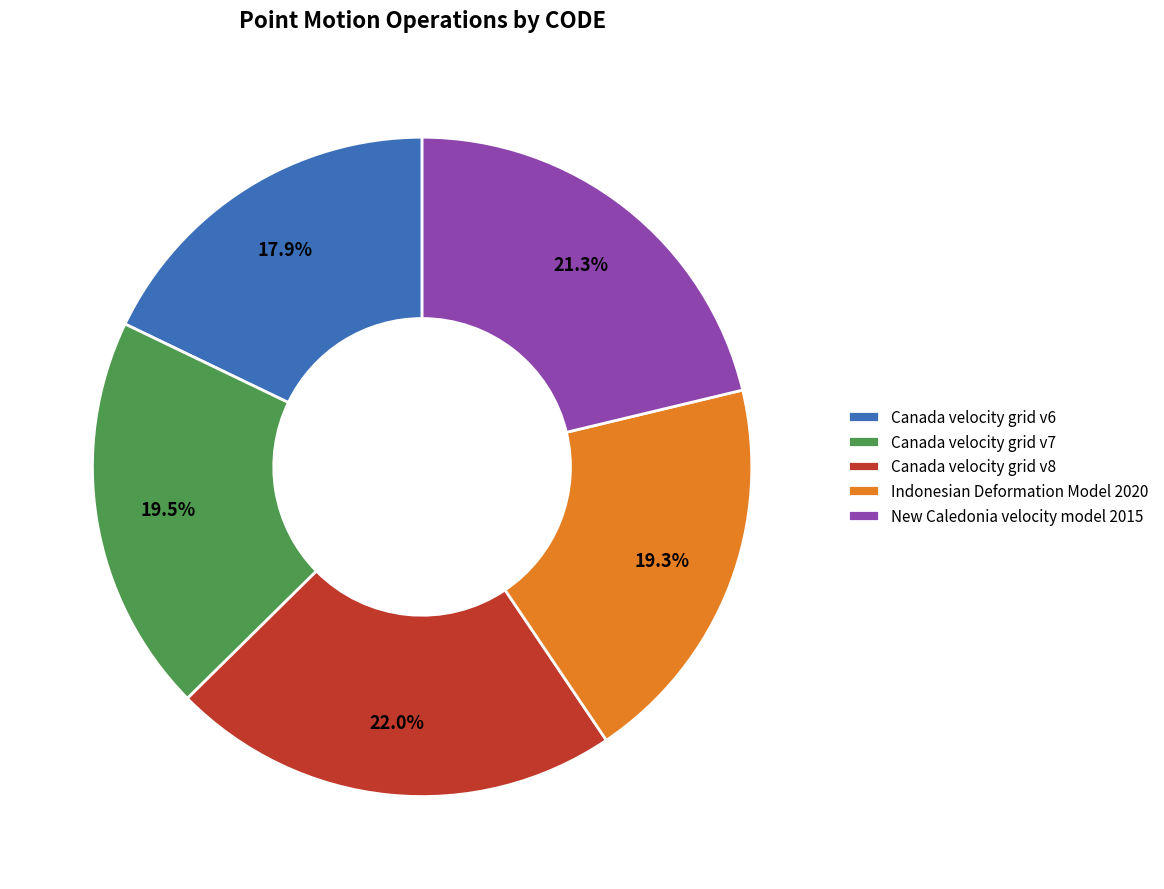

To the nearest percent, what percentage of the pie is New Caledonia velocity model 2015?

21%